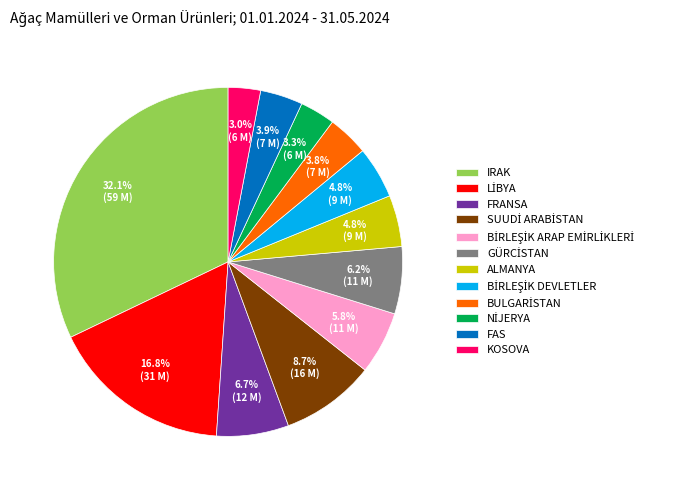

How many slices are in this pie chart?

12